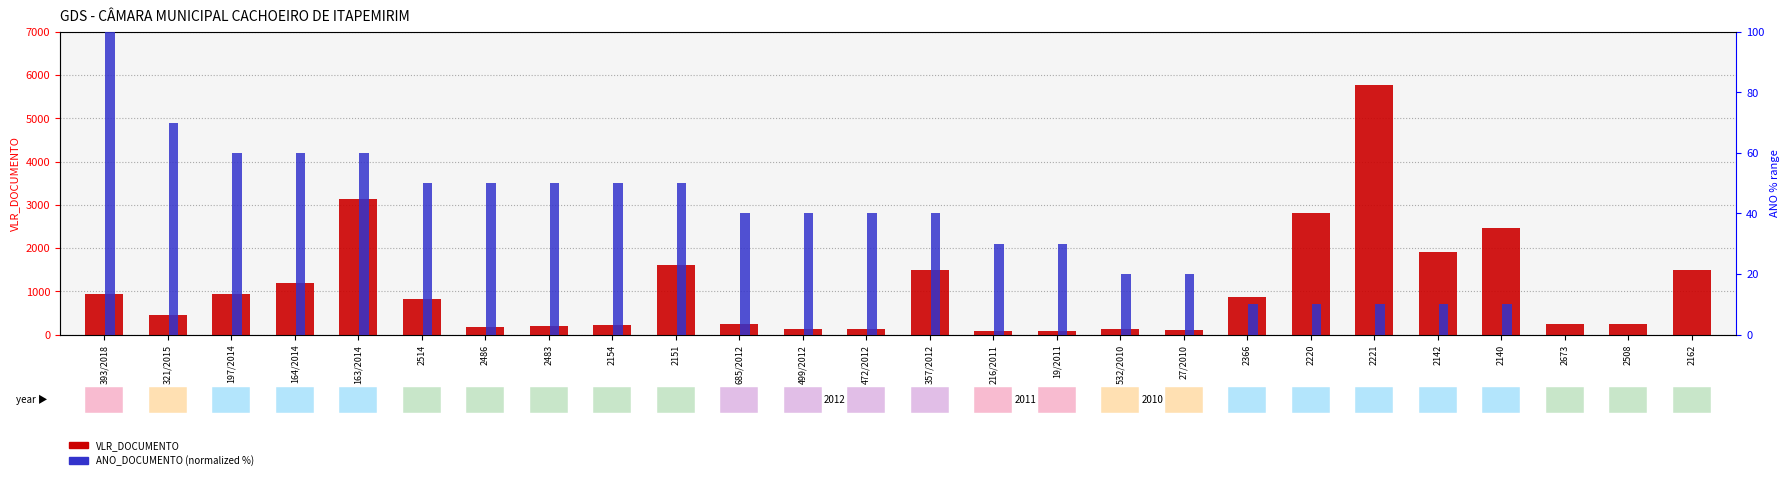

How many values in ANO_DOCUMENTO (normalized) are above zero?

23